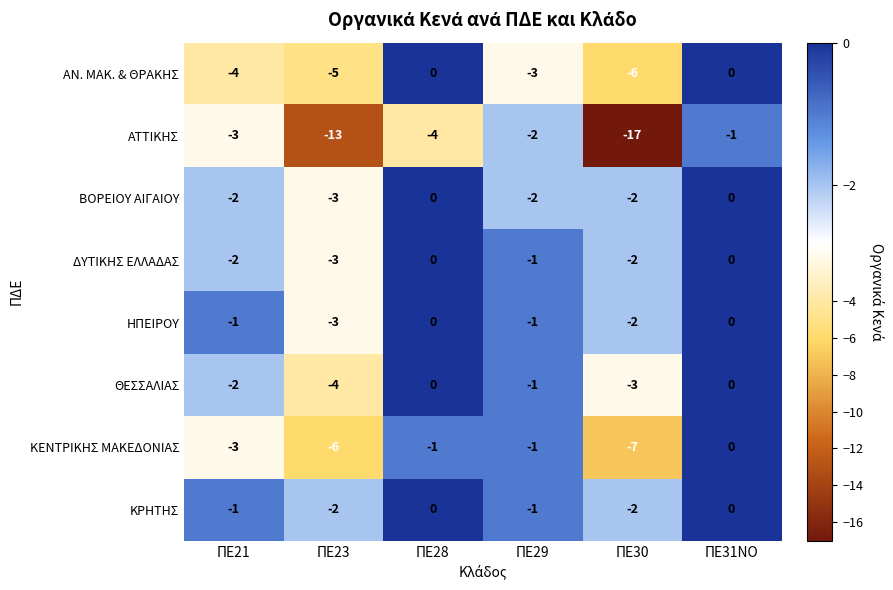

Which series has the widest spread of values?

ΑΤΤΙΚΗΣ